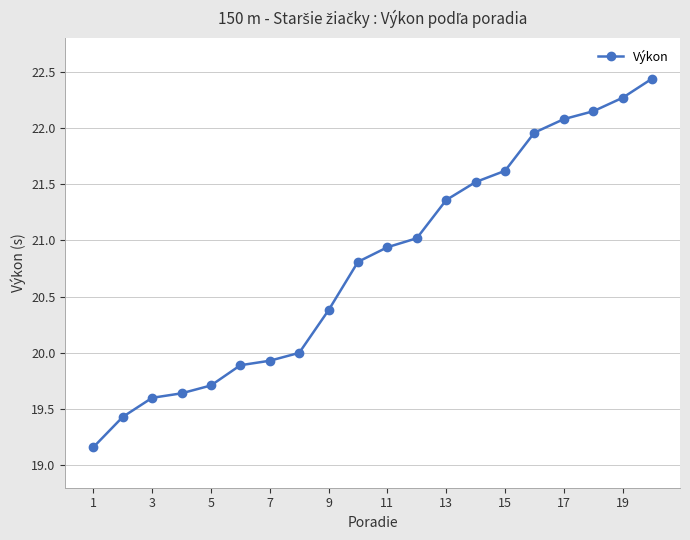

Count the number of categories in the chart.

20